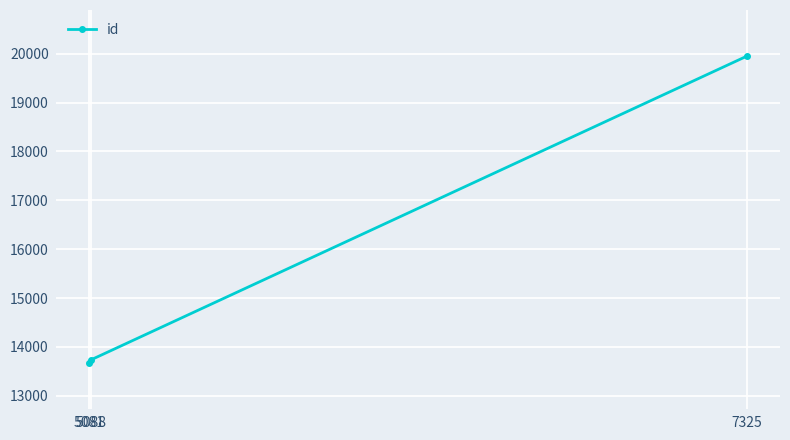

Reading left to right, transcribe all the data shown in this chart.

13670.0	13732.0	19953.5